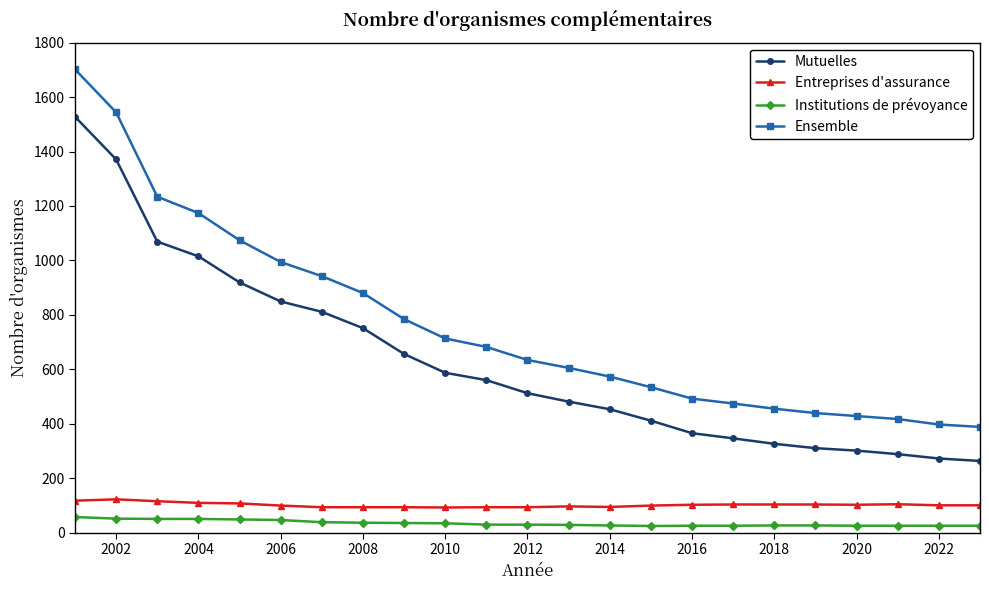

What is the average value of the Mutuelles series?

628